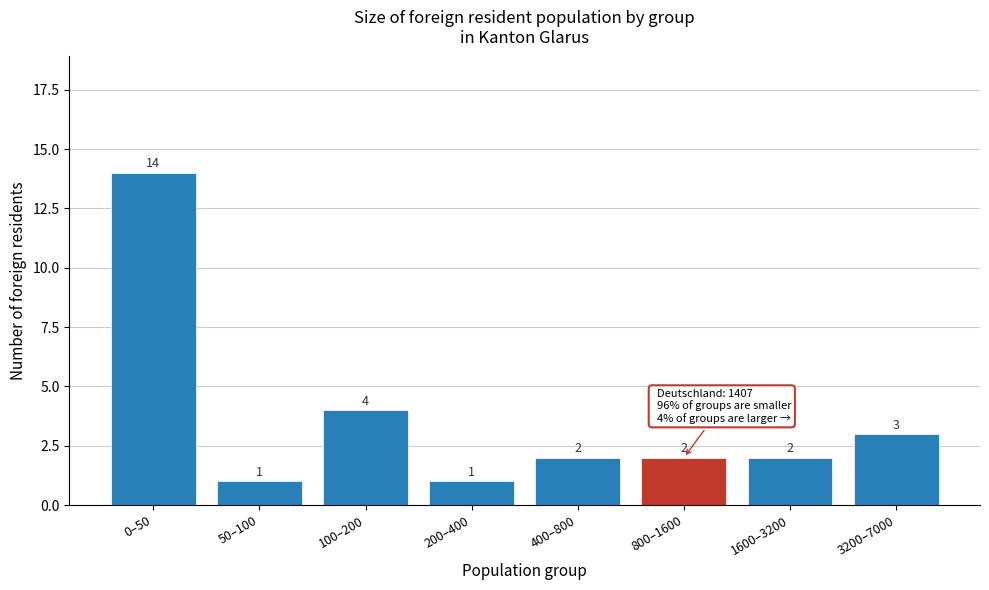

Reading left to right, what are all the values shown in this chart?

14	1	4	1	2	2	2	3